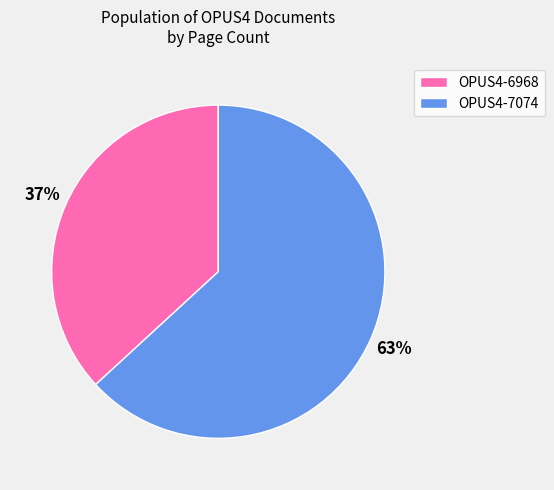

Approximately how many times larger is the value at OPUS4-7074 compared to OPUS4-6968?

1.7